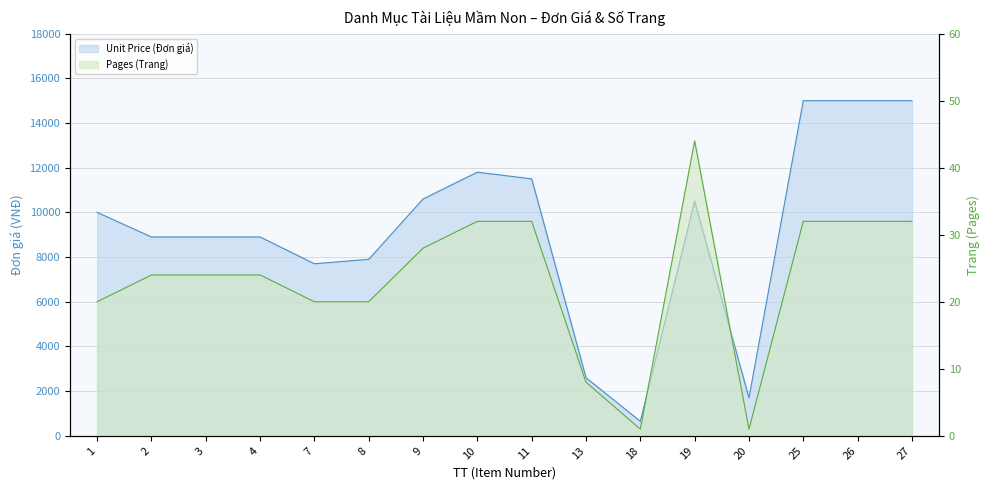

Is the value of Pages (Trang) at 2 greater than the value of Unit Price (Đơn giá) at 4?

No